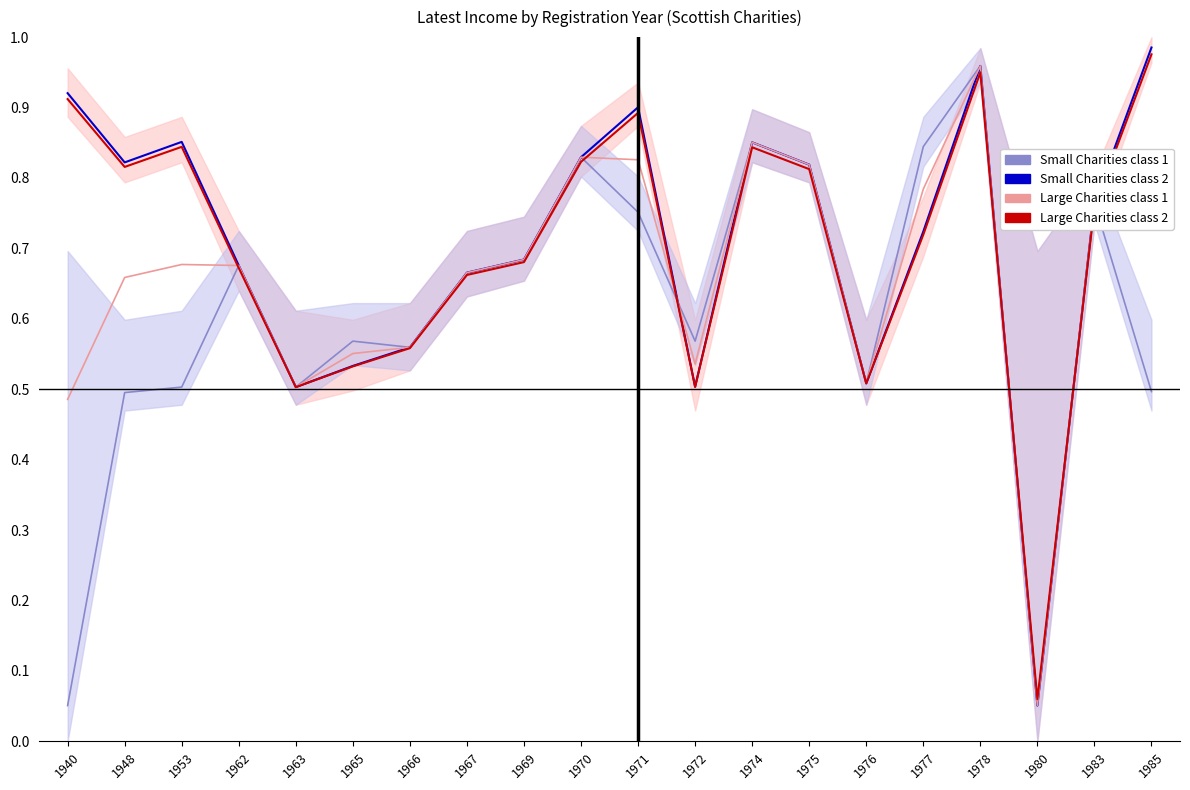

What is the approximate value of Small Charities class 2 at 1975?

0.8